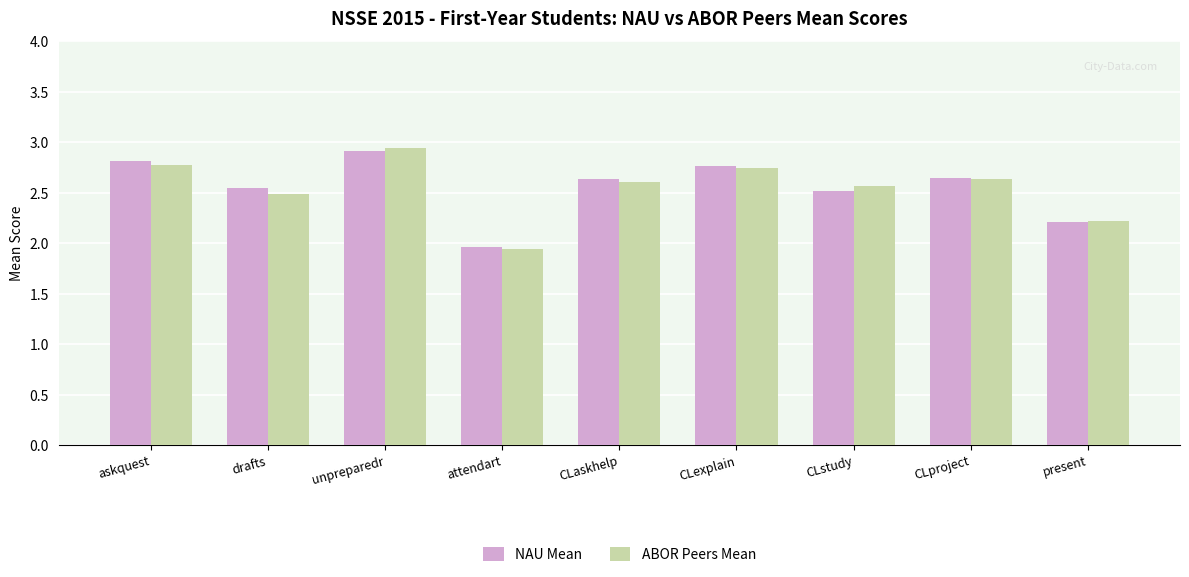

What is the difference between the maximum and minimum values in the ABOR Peers Mean series?

1.0